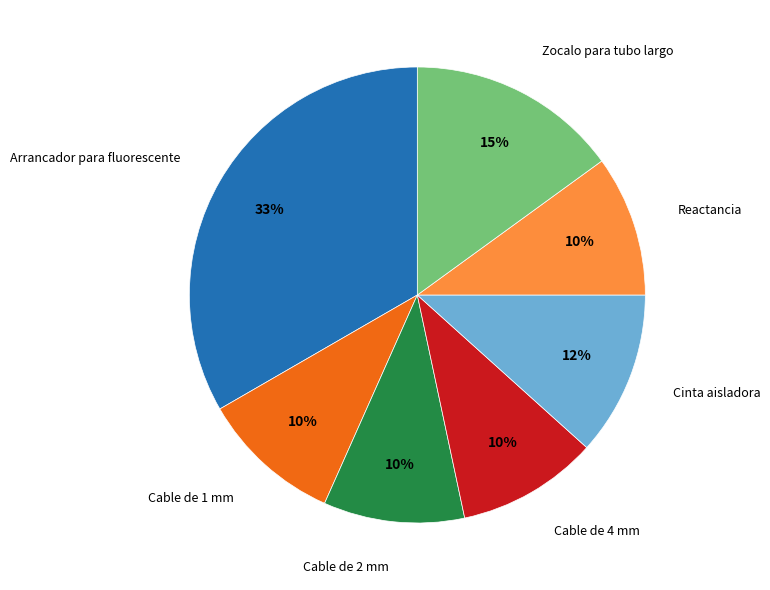

To the nearest percent, what is the difference between the largest and smallest slice percentages?

23%